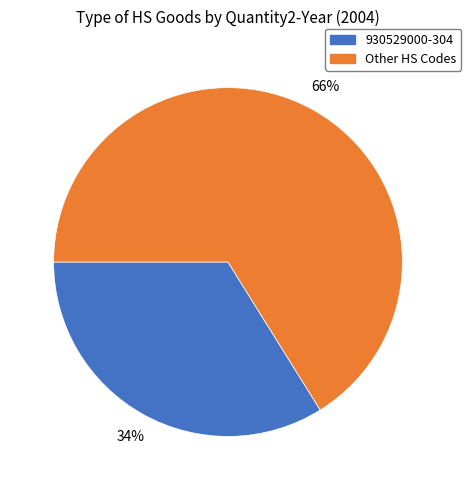

Count the number of slices in the pie.

2